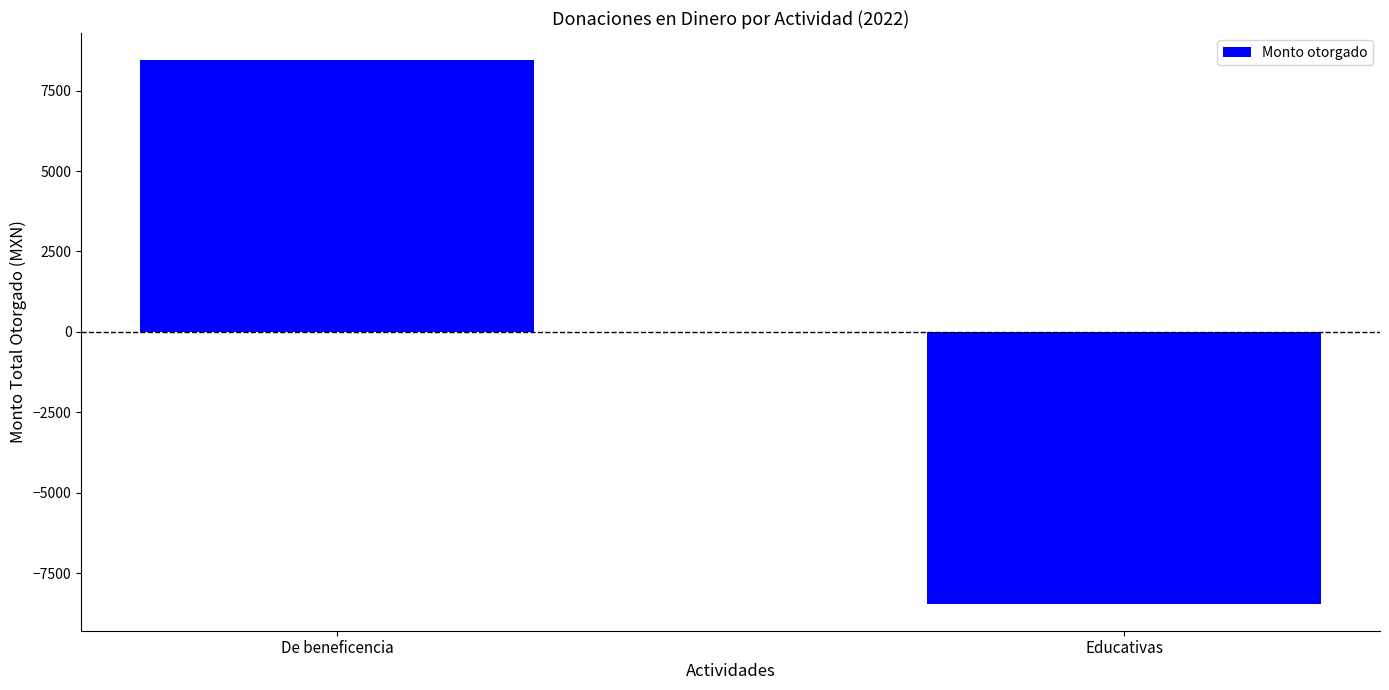

How many categories are shown in the chart?

2